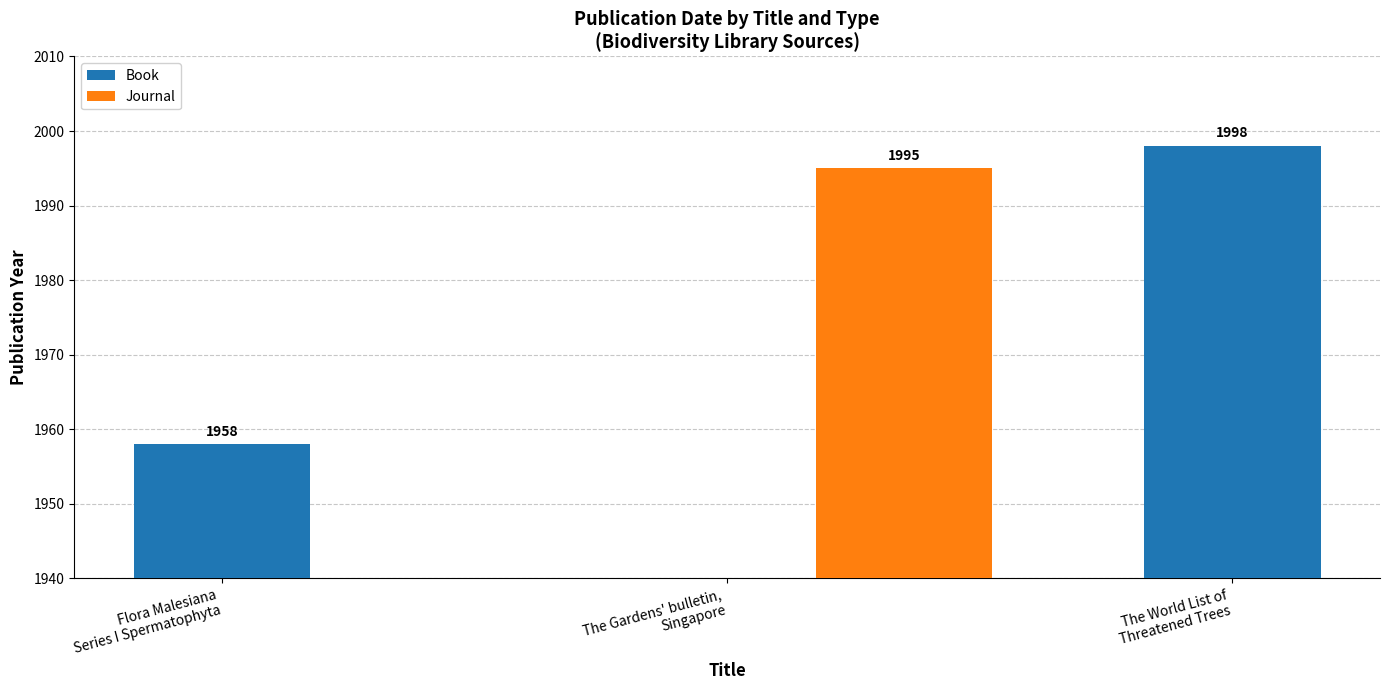

Is it true that the value at Flora Malesiana
Series I Spermatophyta is 3442?

False